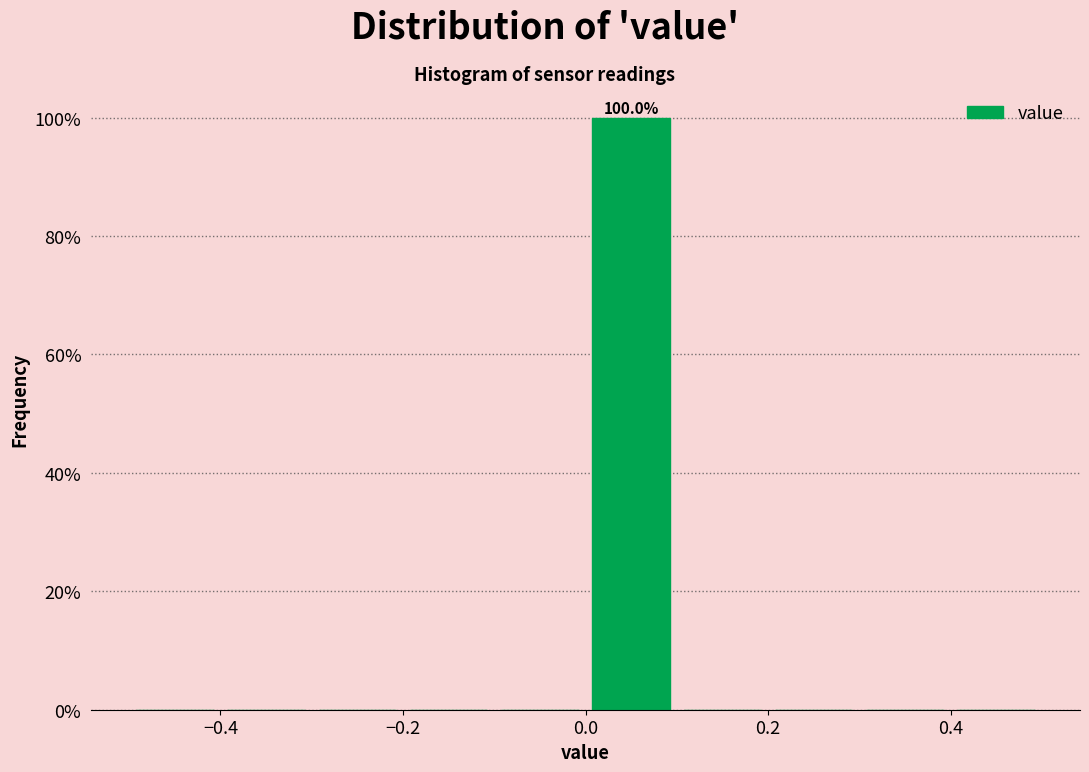

Over which range of the x-axis is the bar tallest?

0.0 to 0.1